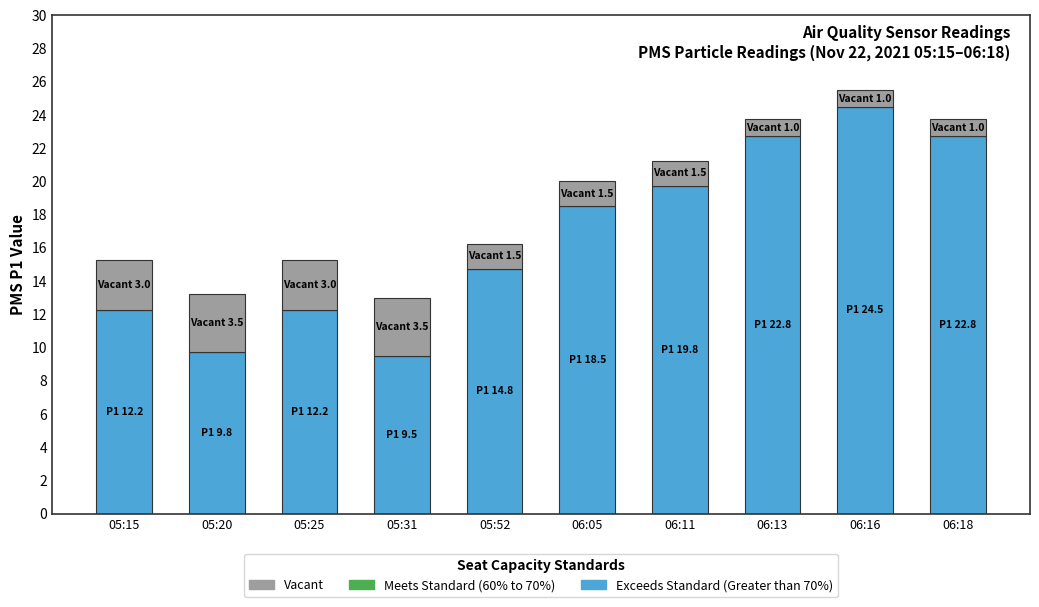

Where is Exceeds Standard (Greater than 70%) nearest to the value 17?

06:05